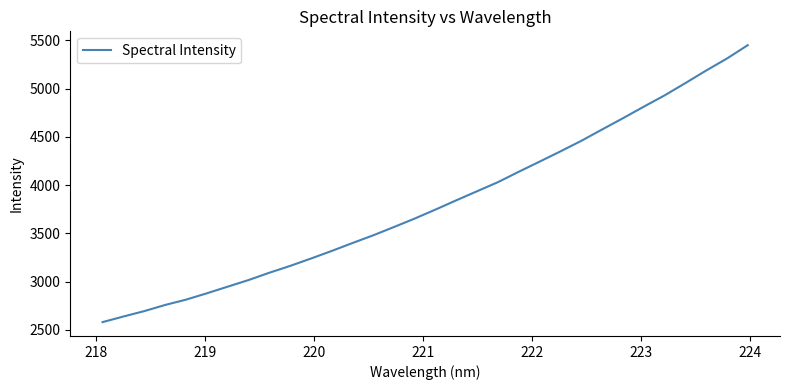

What is the sum of all values?

122006.5